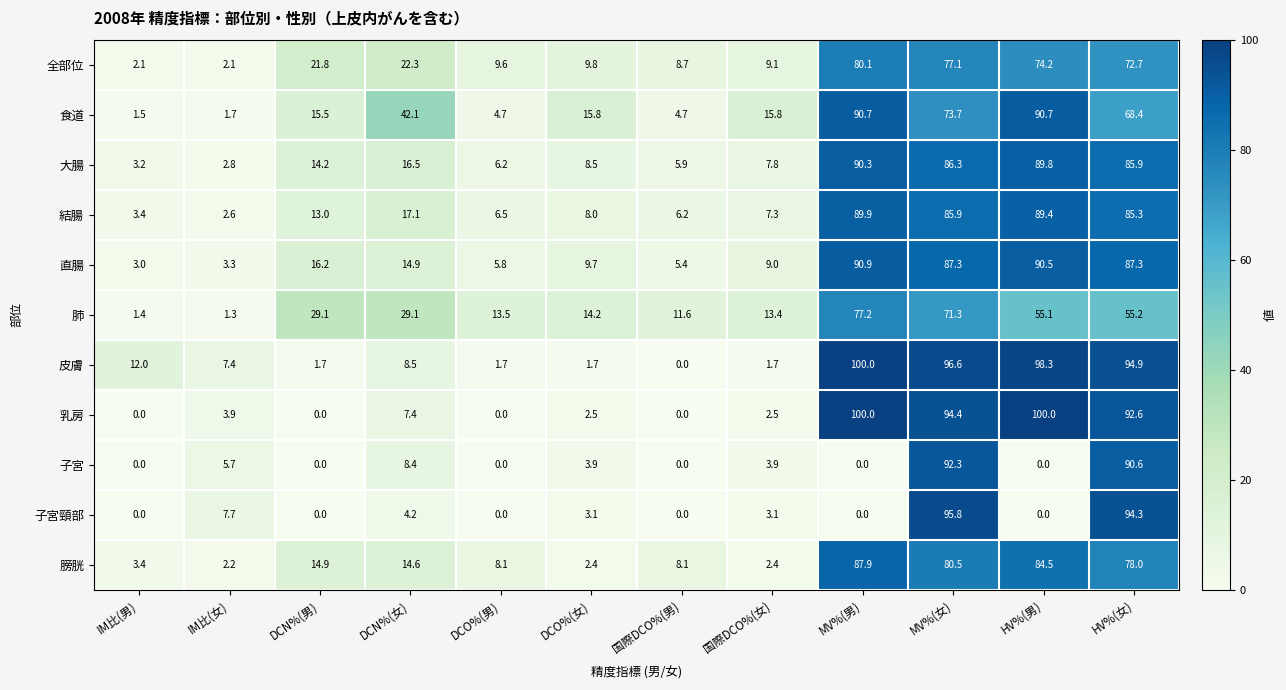

What is the total value across all series at DCN%(女)?

185.1